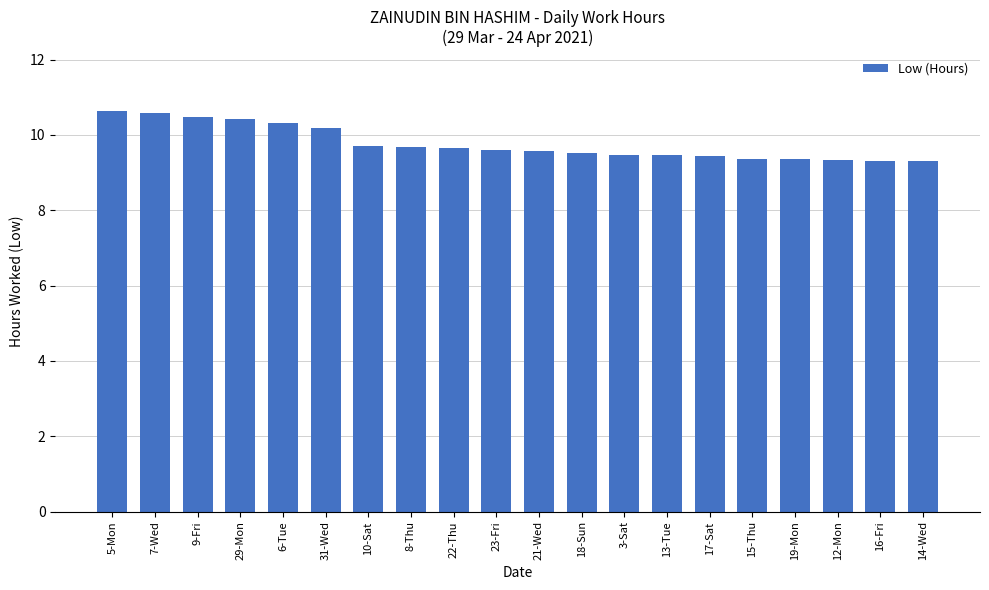

Approximately how many times larger is the value at 21-Wed compared to 19-Mon?

1.0